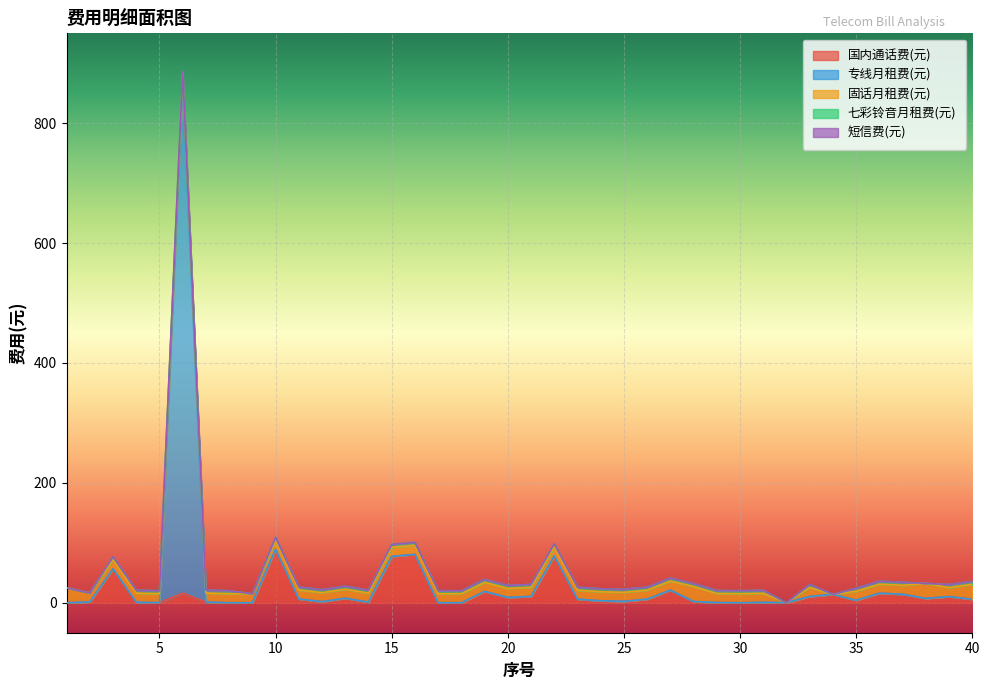

True or false: 七彩铃音月租费(元) and 固话月租费(元) intersect in this chart.

False